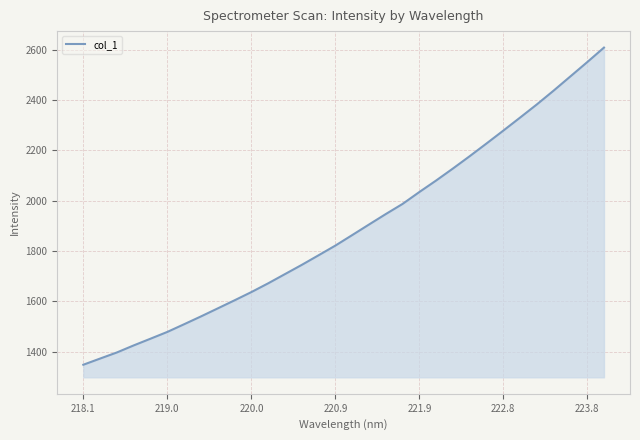

What is the greatest value displayed?

2608.2